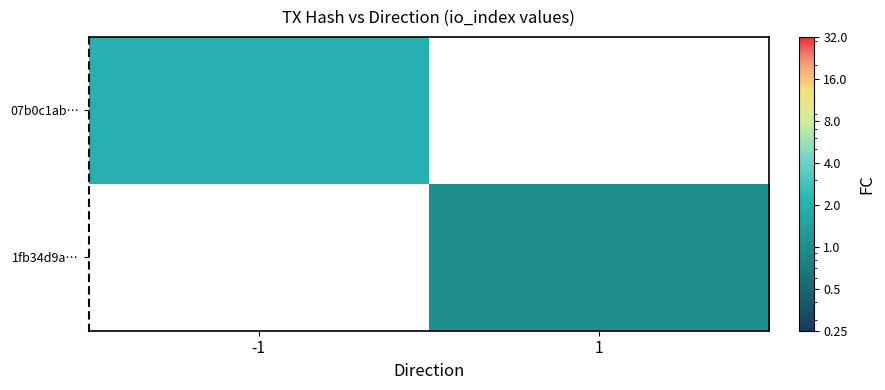

Reading left to right, extract all data points from this chart.

07b0c1ab…: -1=2	1=0
1fb34d9a…: -1=0	1=1